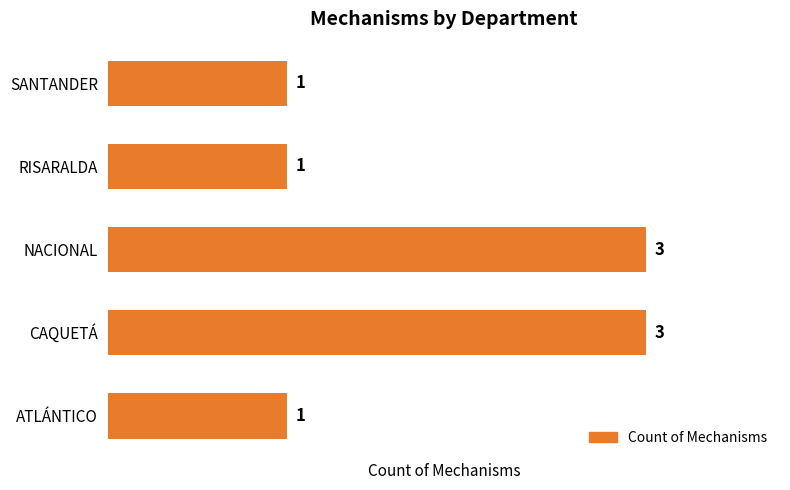

True or false: the data shows 5 at NACIONAL.

False